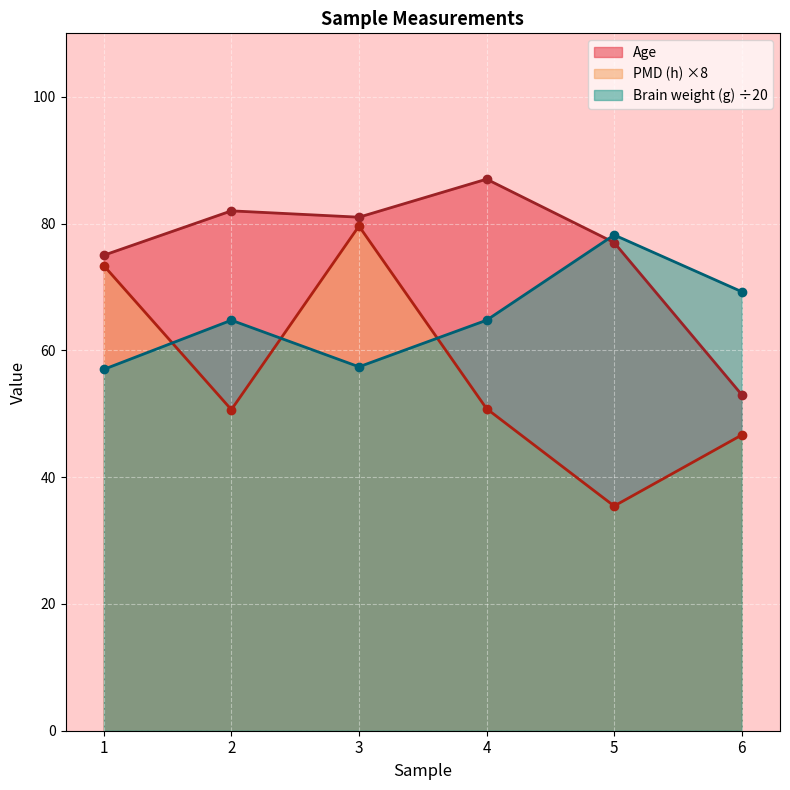

How many times do Brain weight (g) and Age cross each other?

1